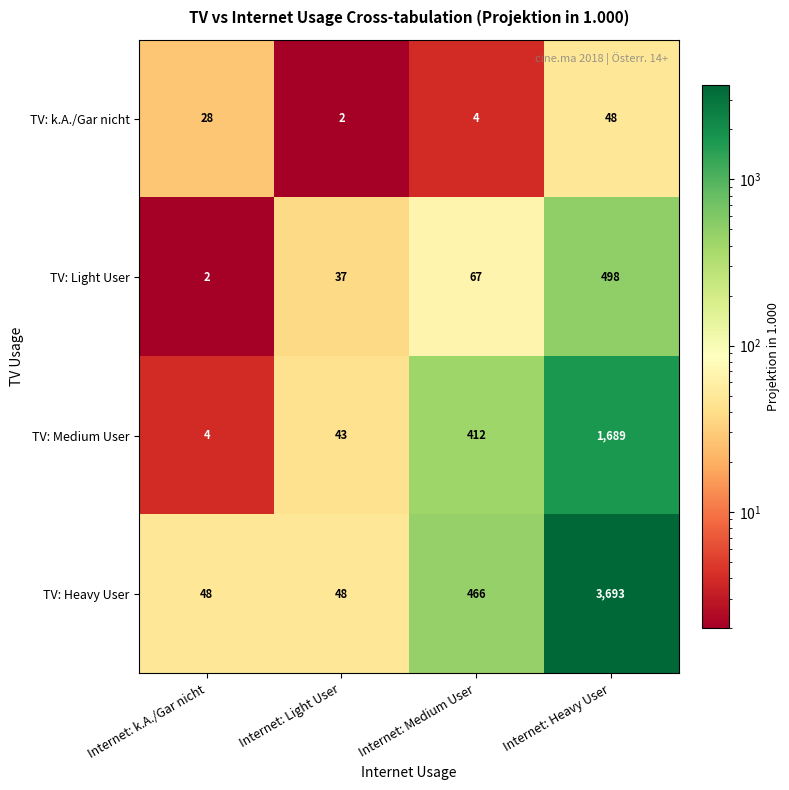

What is the spread (max minus min) of values at Internet: Medium User?

462